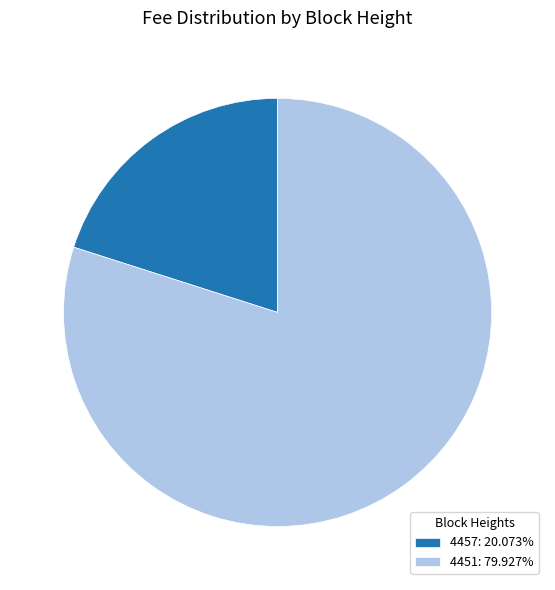

Is it true that 4457 is 5% of the pie?

False